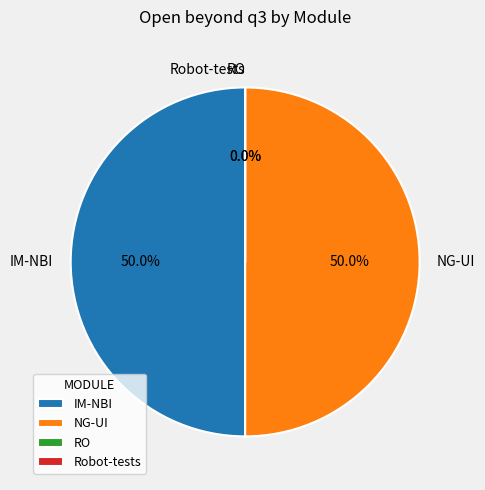

What is the smallest slice in the pie chart?

RO